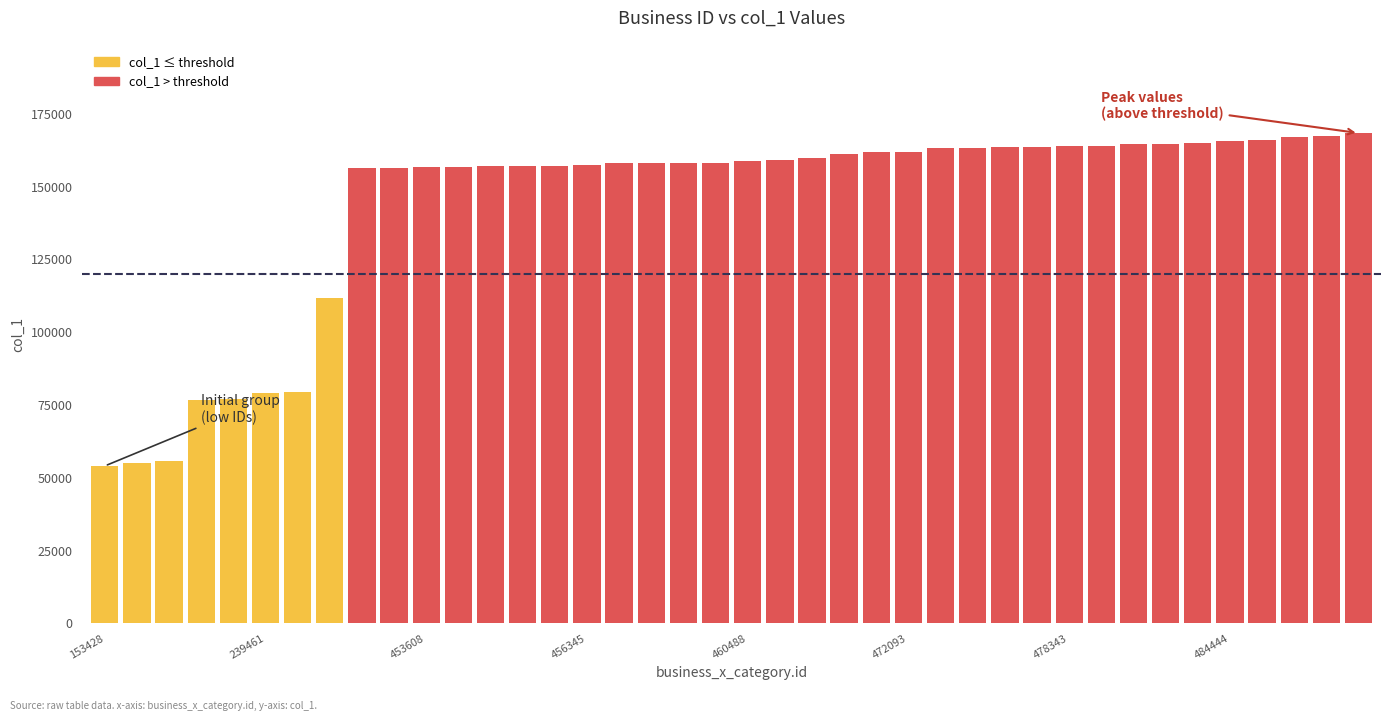

What is the greatest value displayed?

168364